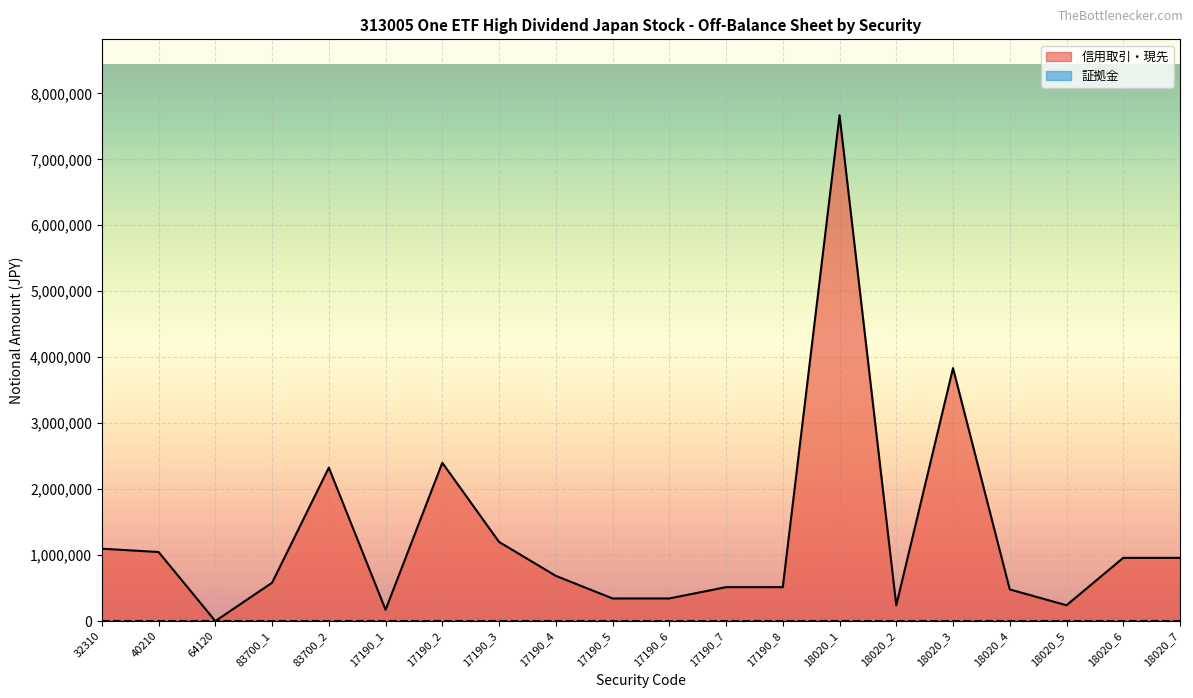

Reading left to right, extract all data points from this chart.

32310=1096920	40210=1047000	64120=0	83700_1=581400	83700_2=2325600	17190_1=171400	17190_2=2399600	17190_3=1199800	17190_4=685600	17190_5=342800	17190_6=342800	17190_7=514200	17190_8=514200	18020_1=7668800	18020_2=239650	18020_3=3834400	18020_4=479300	18020_5=239650	18020_6=958600	18020_7=958600